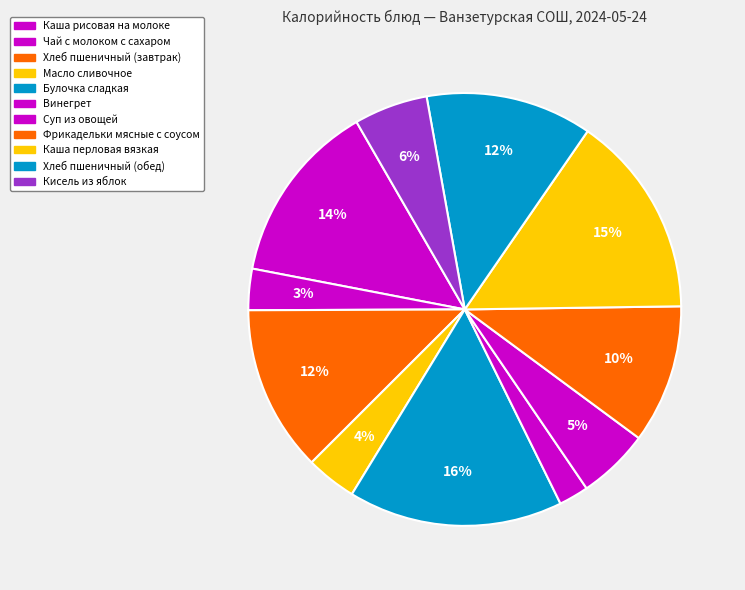

How many segments does this pie chart have?

11